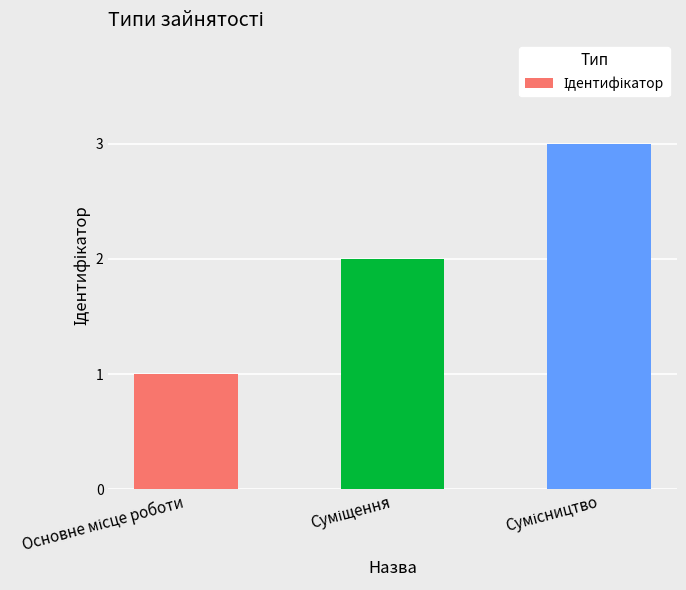

How many bars are there in total?

3